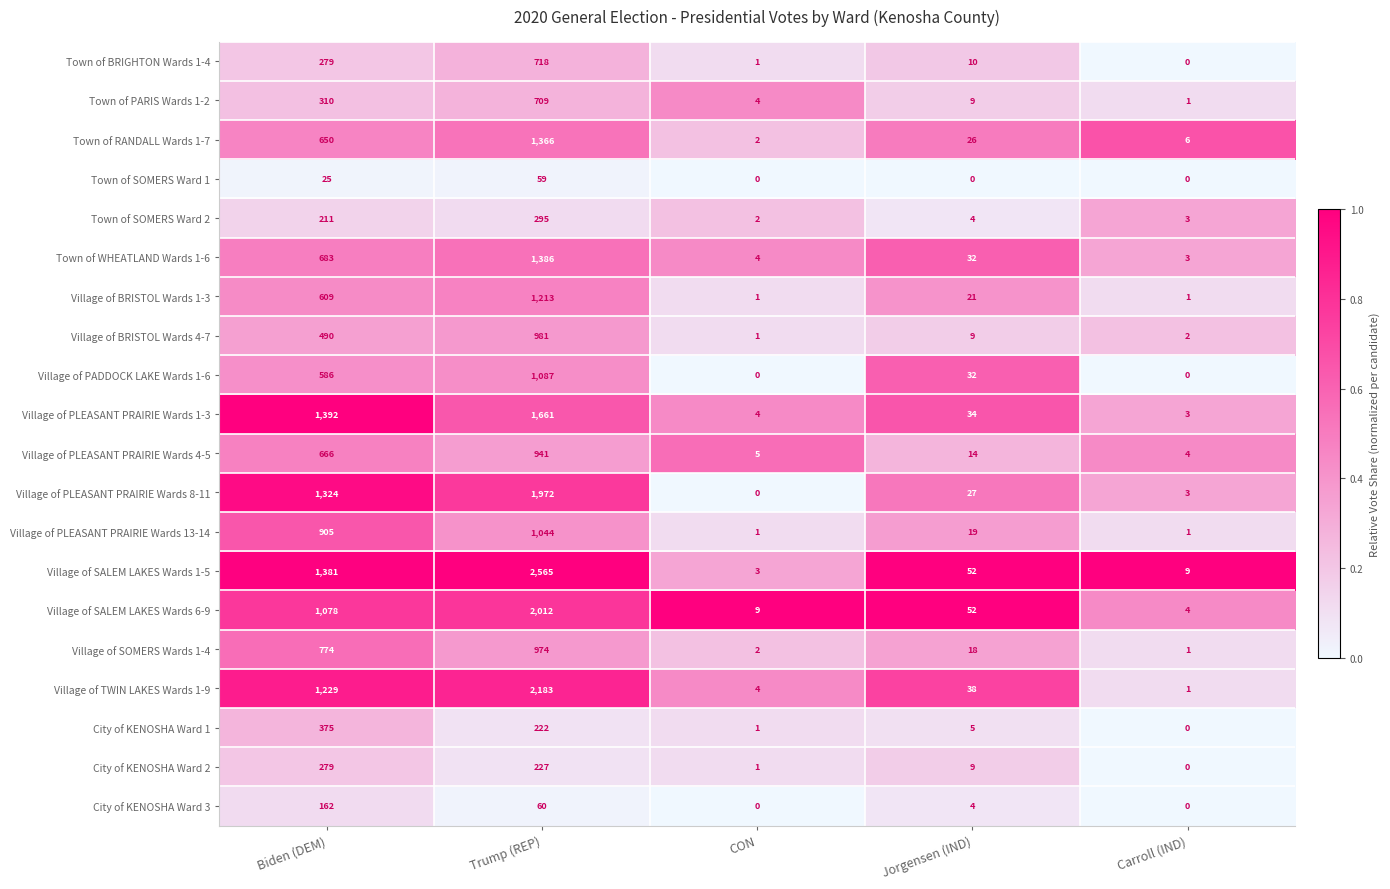

What is the total value across all series at CON?

45